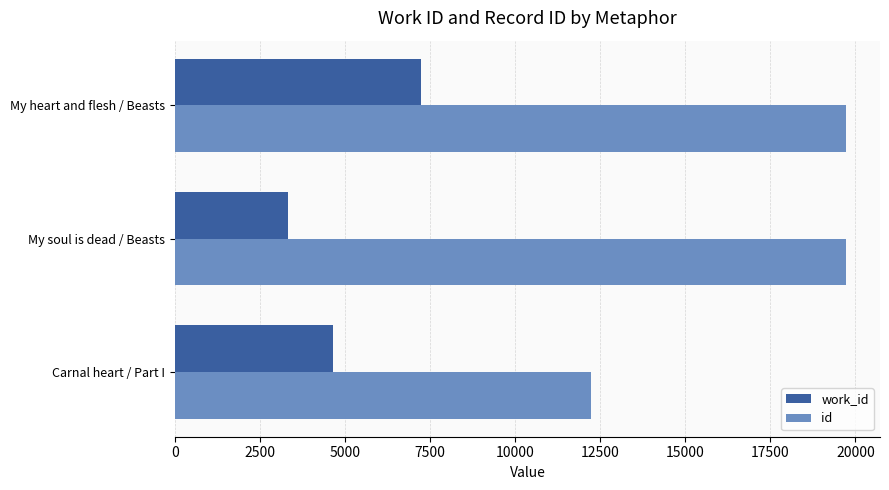

What is the difference between the maximum and second lowest values in the work_id series?

2581